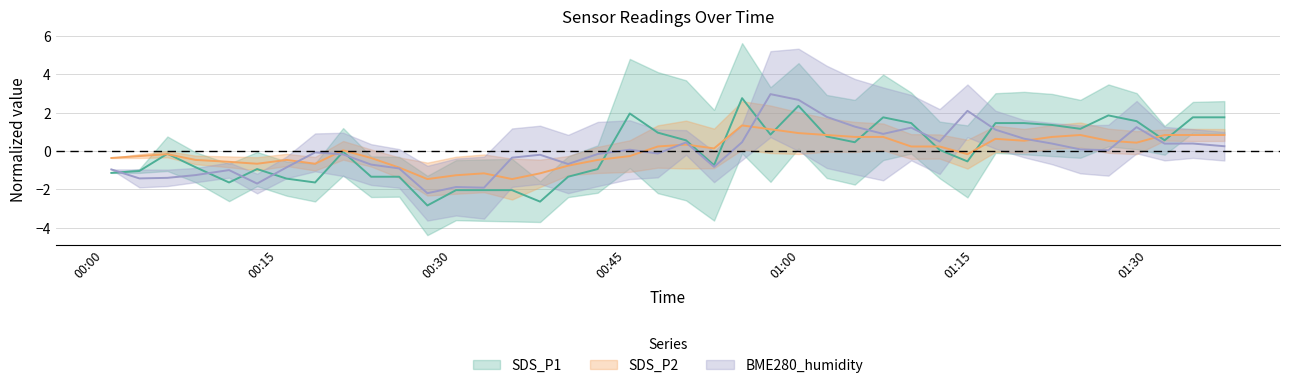

True or false: SDS_P2 has a value of -0.3 at 30.

False